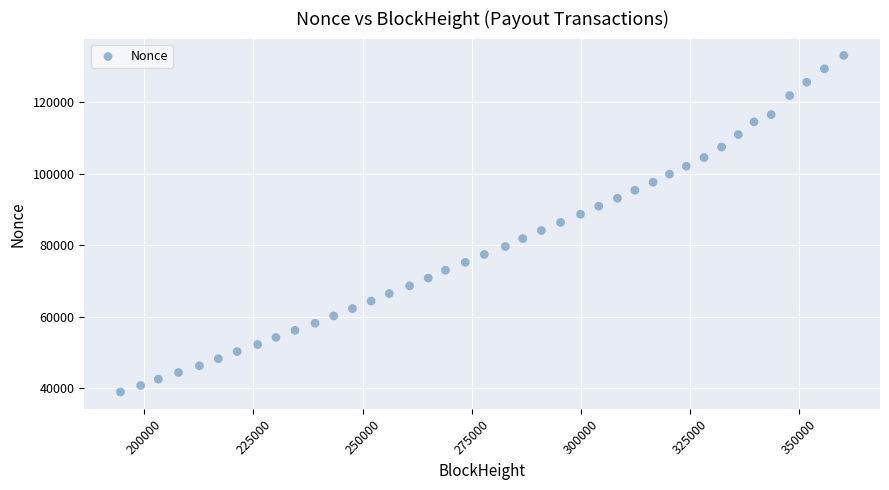

What is the range of X values (max minus min)?

165641